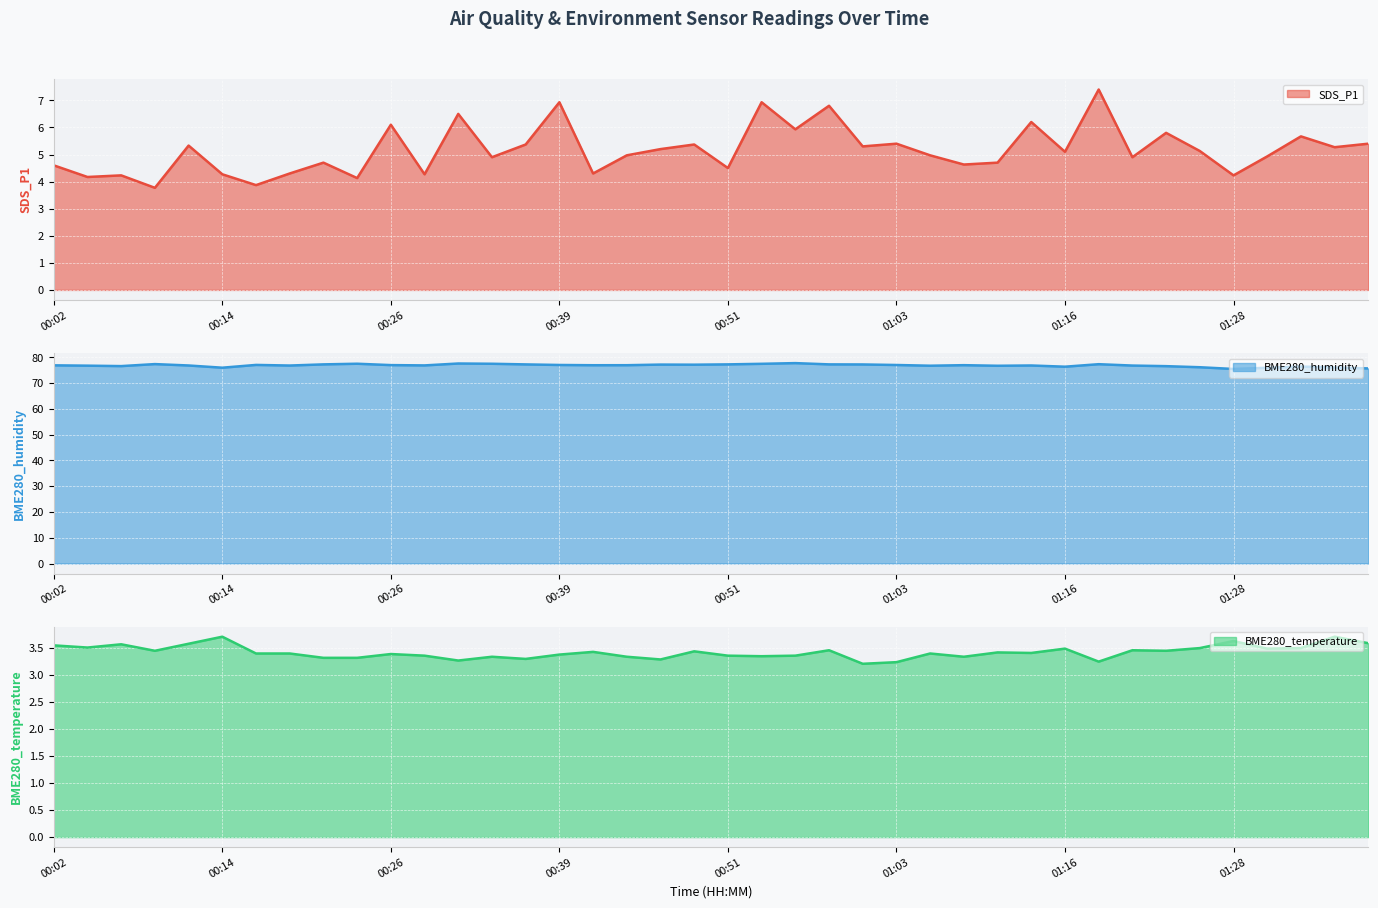

What are all the series names shown in the legend?

SDS_P1, BME280_humidity, BME280_temperature